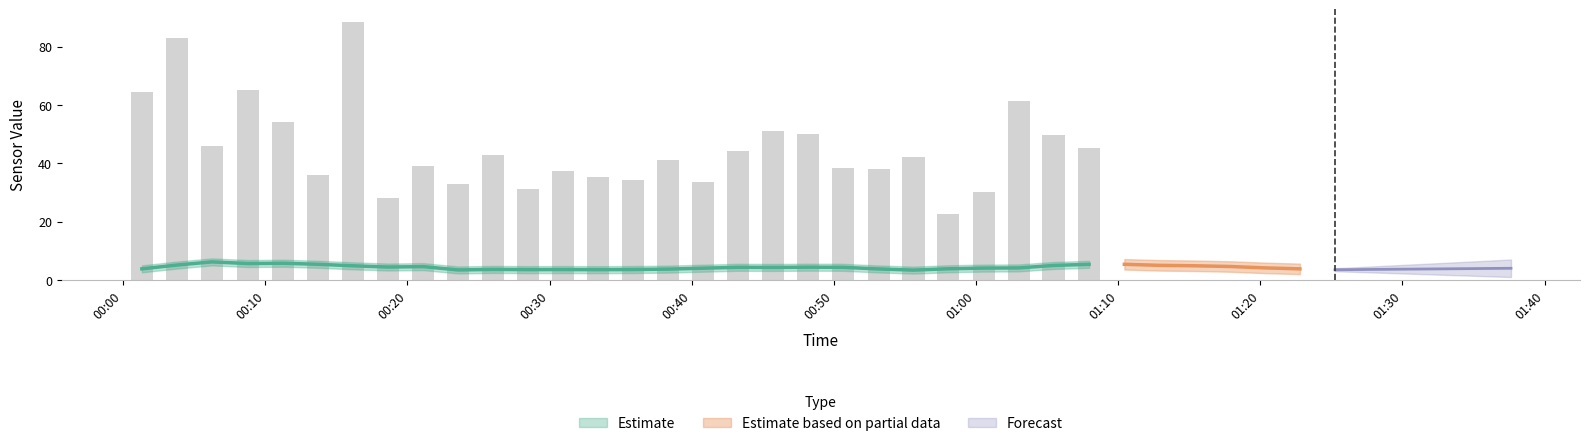

What is the smallest value displayed?

1.3